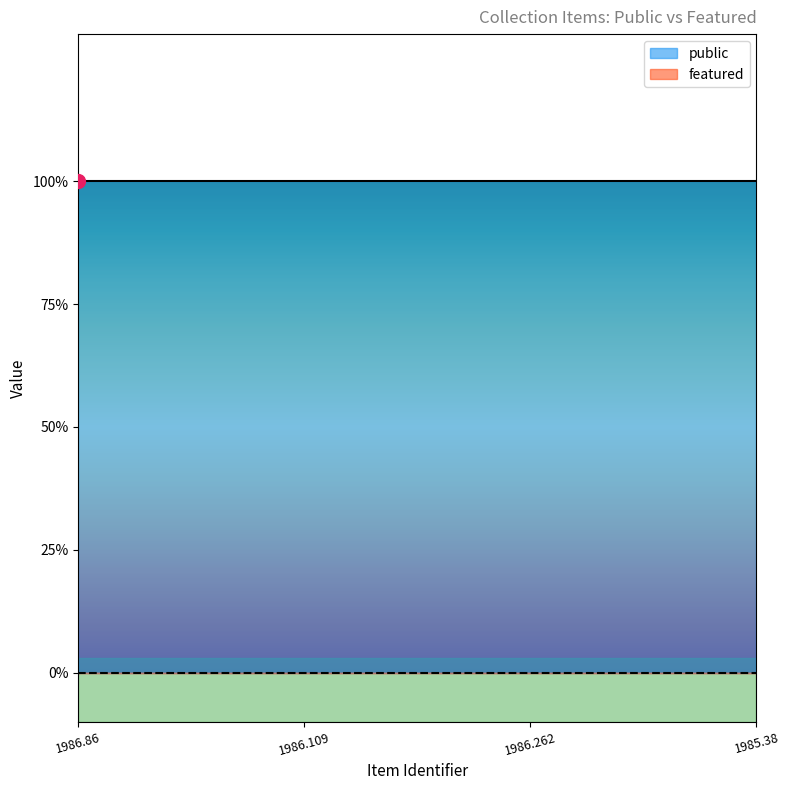

What are all the series names shown in the legend?

public, featured